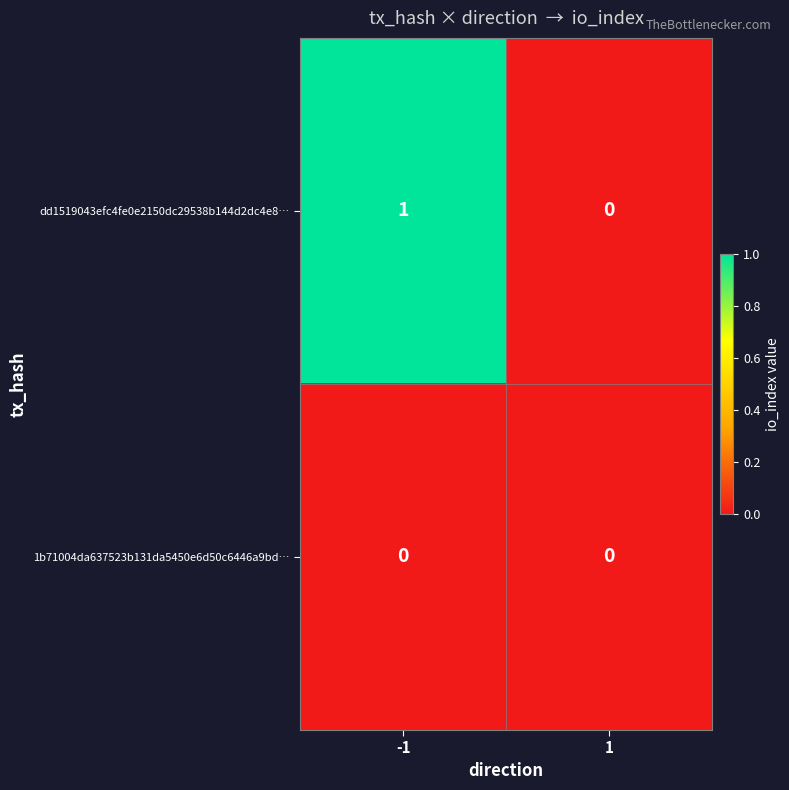

List the series in order of their overall mean, lowest first.

1b71004da637523b131da5450e6d50c6446a9bd…, dd1519043efc4fe0e2150dc29538b144d2dc4e8…